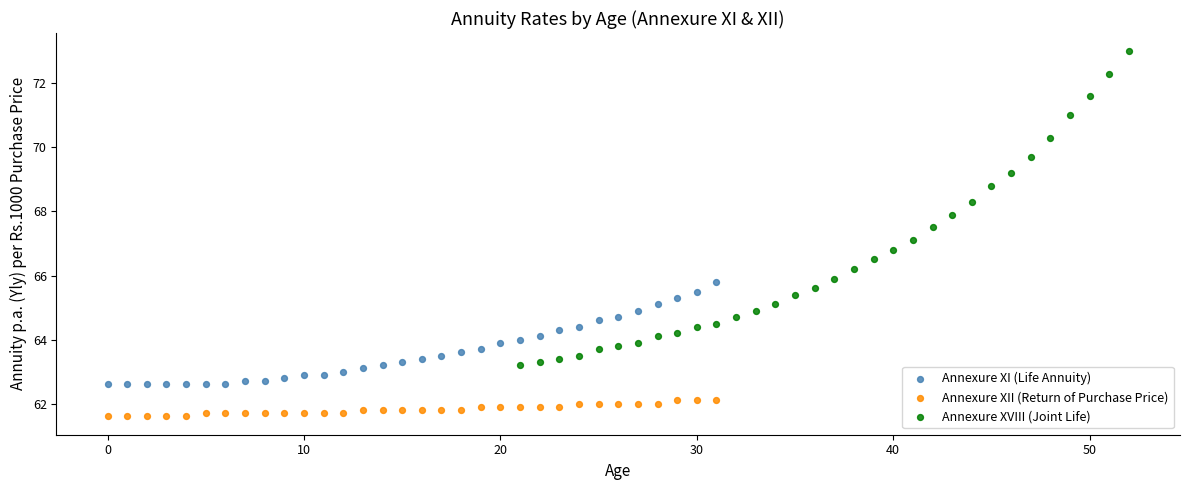

Which series reaches the minimum Y coordinate?

Annexure XII (Return of Purchase Price)